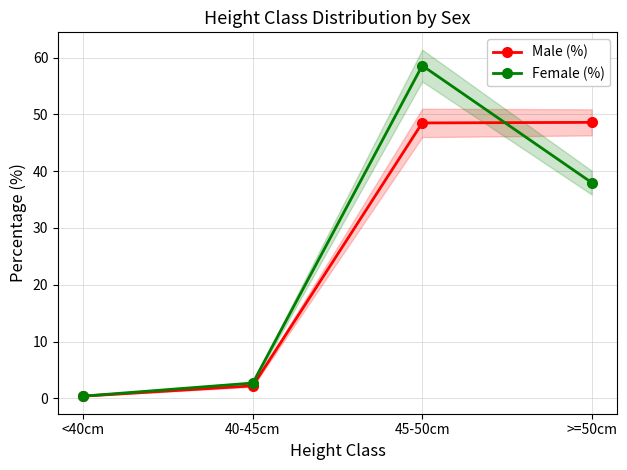

What is the label of the 4th point from the left?

>=50cm